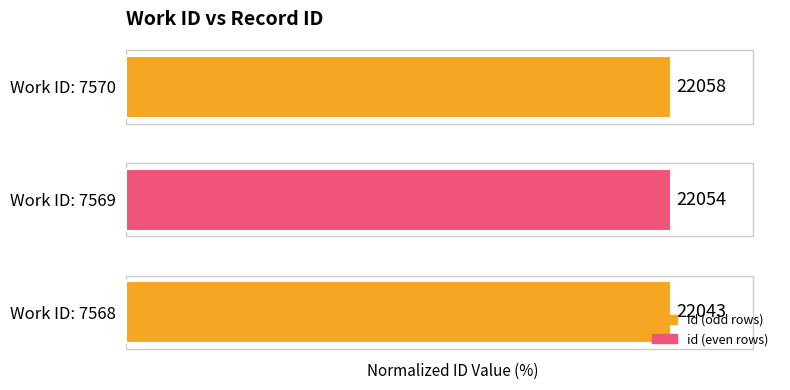

Does the chart contain any negative values?

No